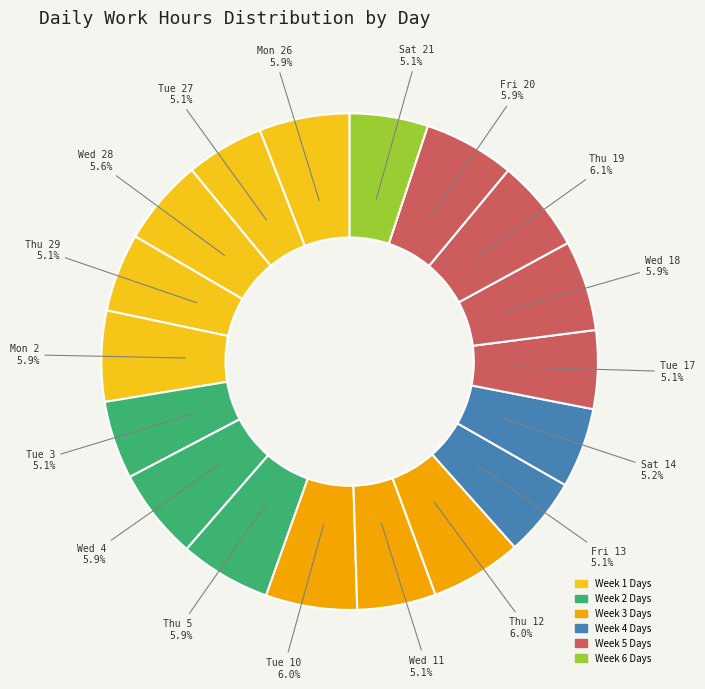

Approximately how many times larger is the value at Thu 19 compared to Wed 18?

1.0